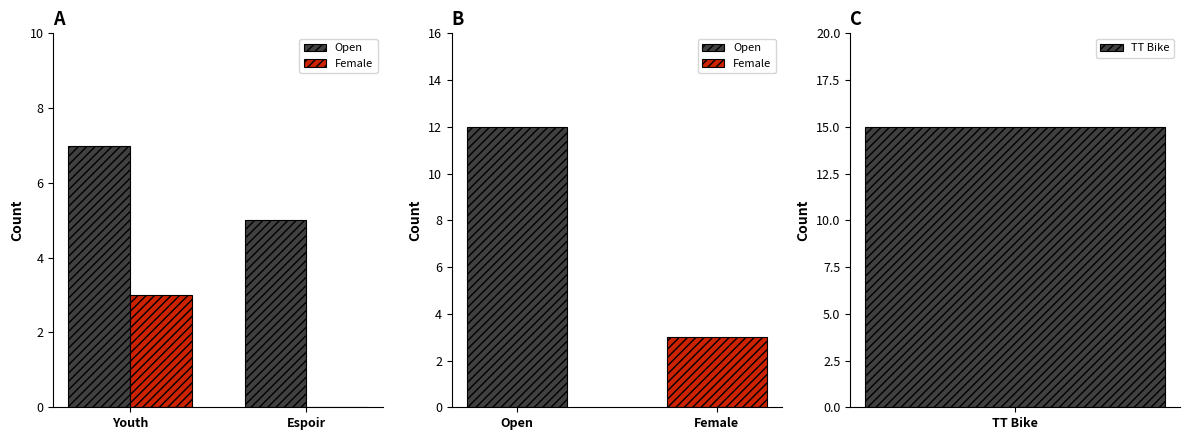

What is the average value of the Open series?

6